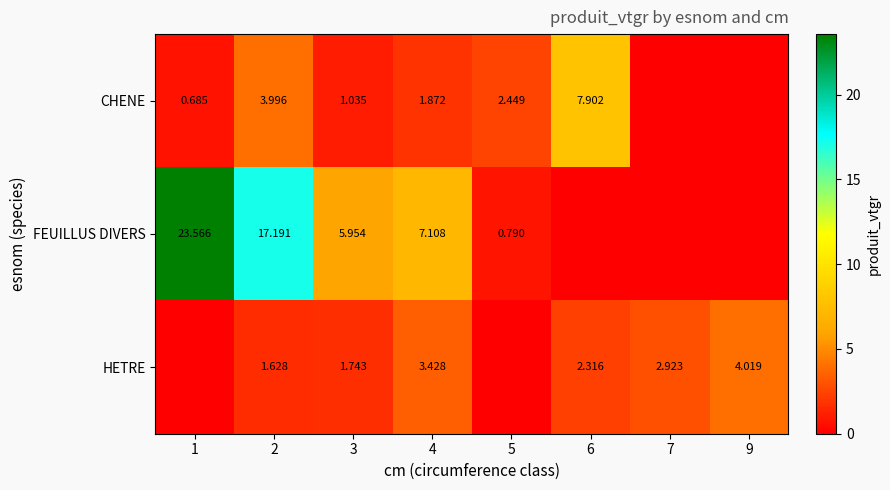

Is the value of FEUILLUS DIVERS at 2 greater than the value of CHENE at 3?

Yes